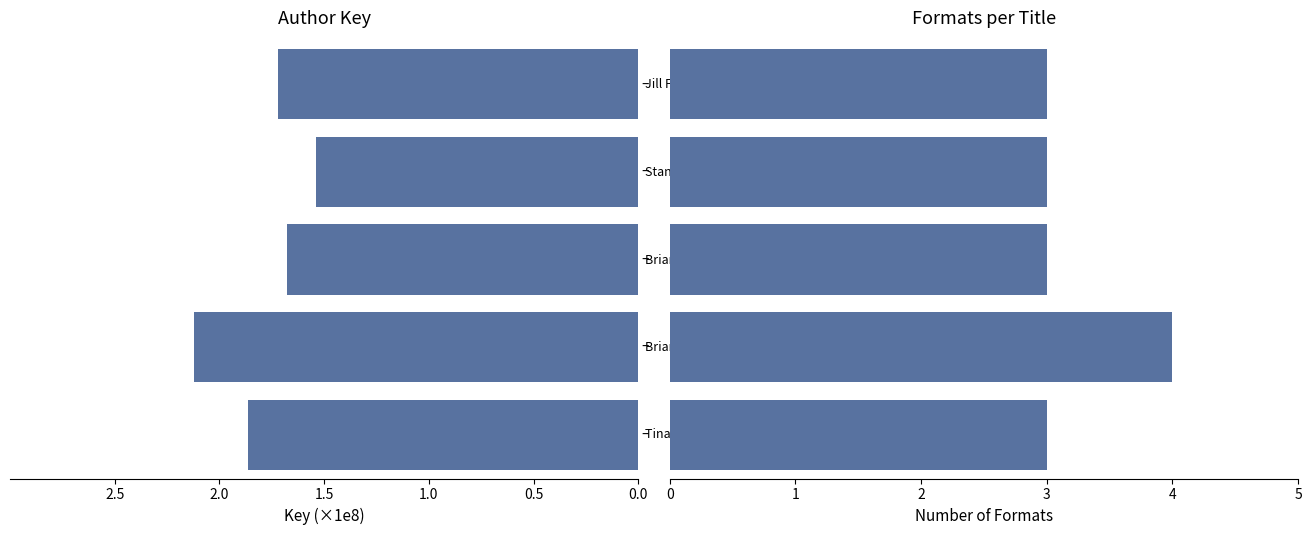

Is the value of Number of Formats at 0.5 greater than the value of Key (scaled) at 1.5?

Yes